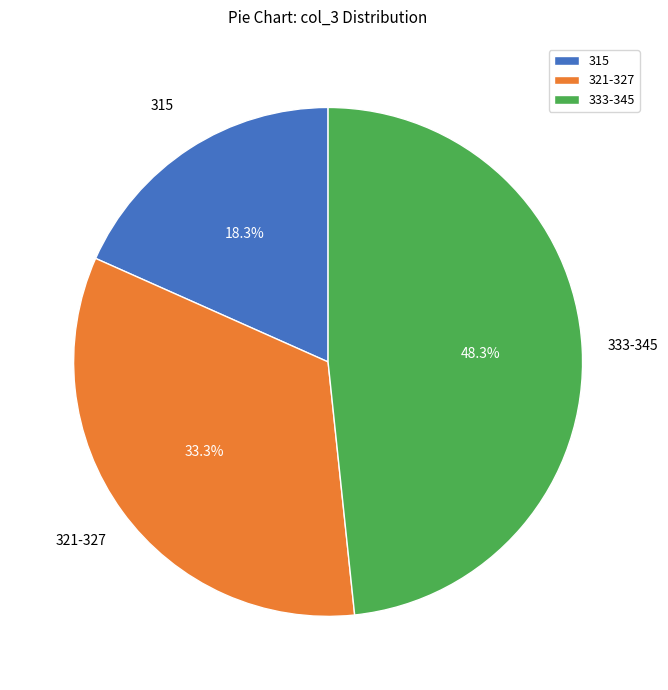

How many segments does this pie chart have?

3